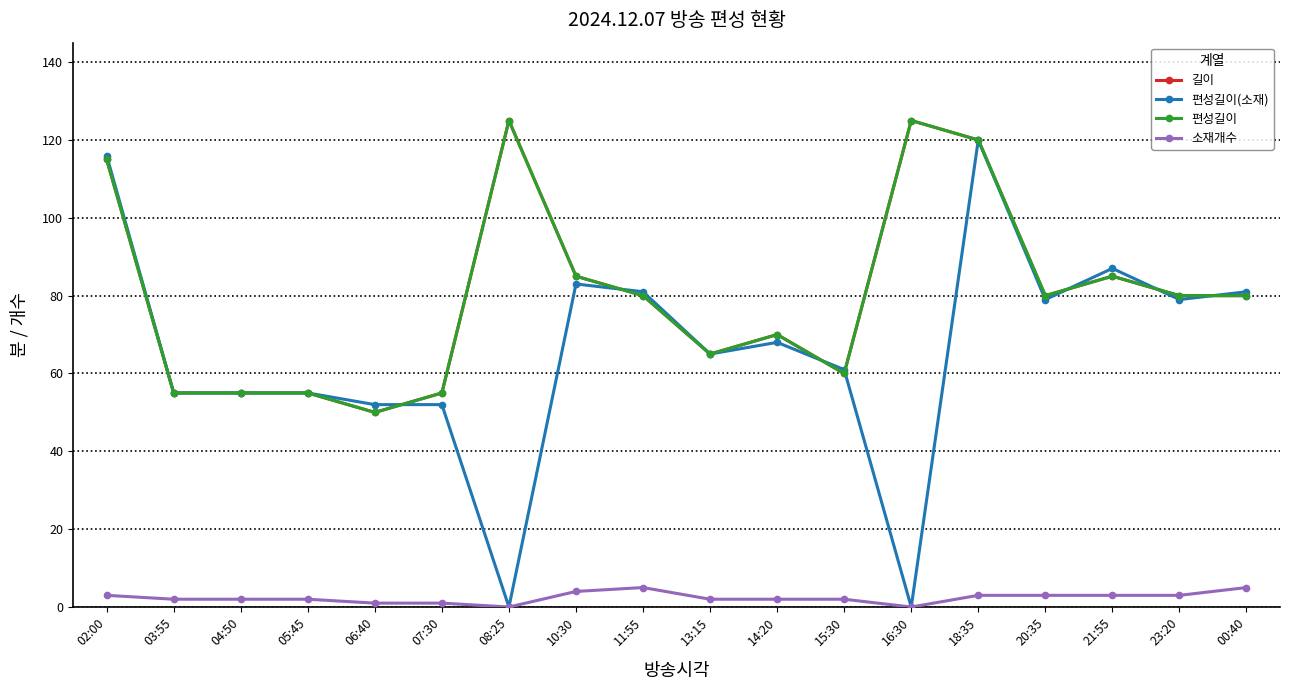

Between 08:25 and 07:30, which is larger?

08:25